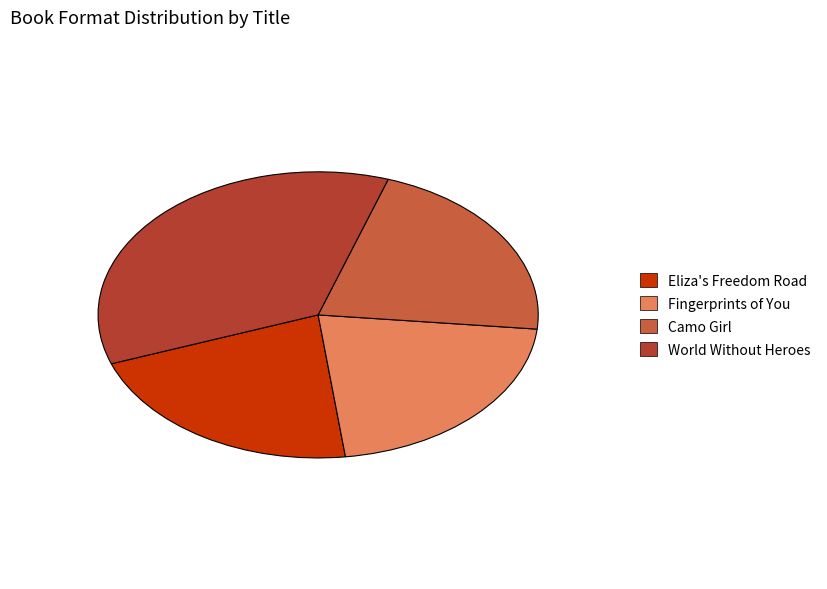

Approximately how many times larger is the value at Fingerprints of You compared to World Without Heroes?

0.6